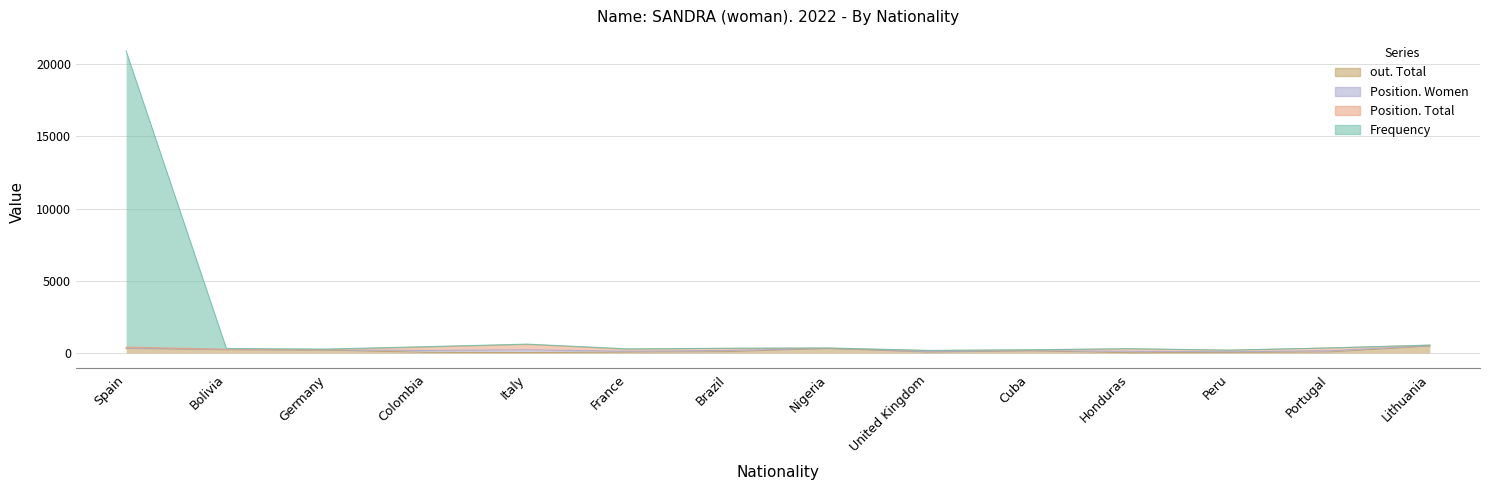

True or false: out. Total and Frequency intersect in this chart.

False